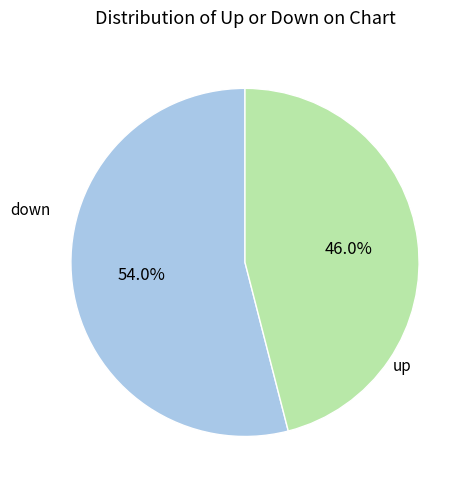

Is there a majority slice in this chart?

Yes